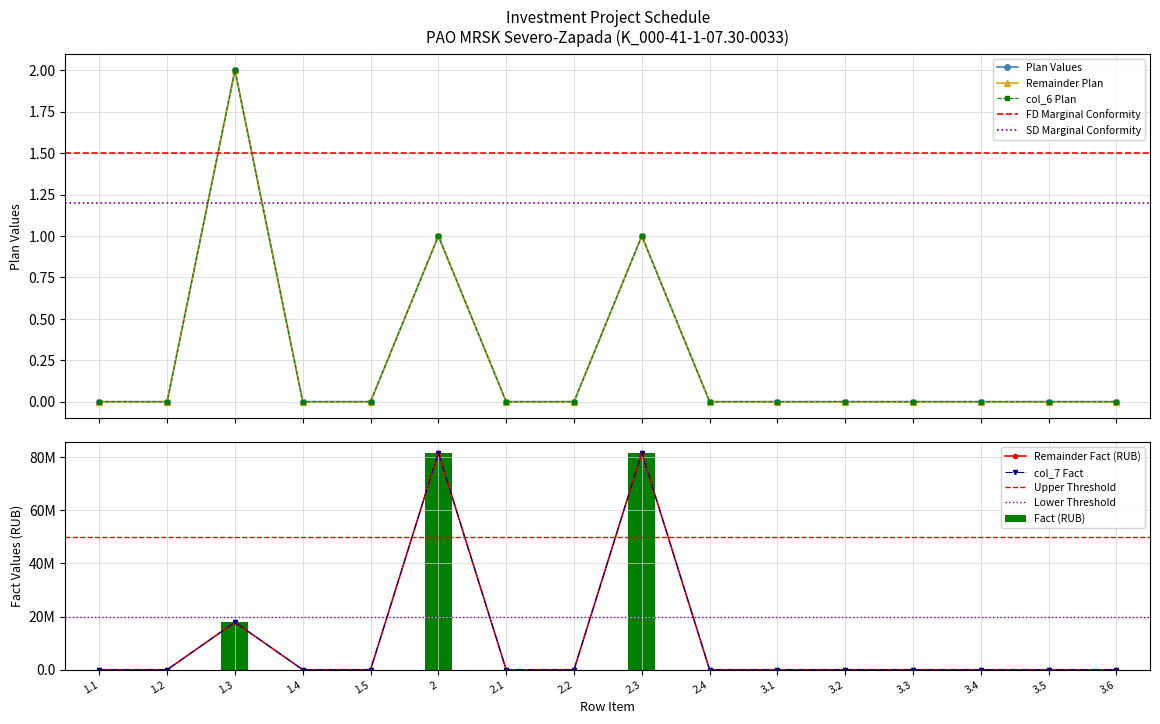

What is the difference between the second highest and minimum values in the Fact/Correction (col_3) series?

81546648